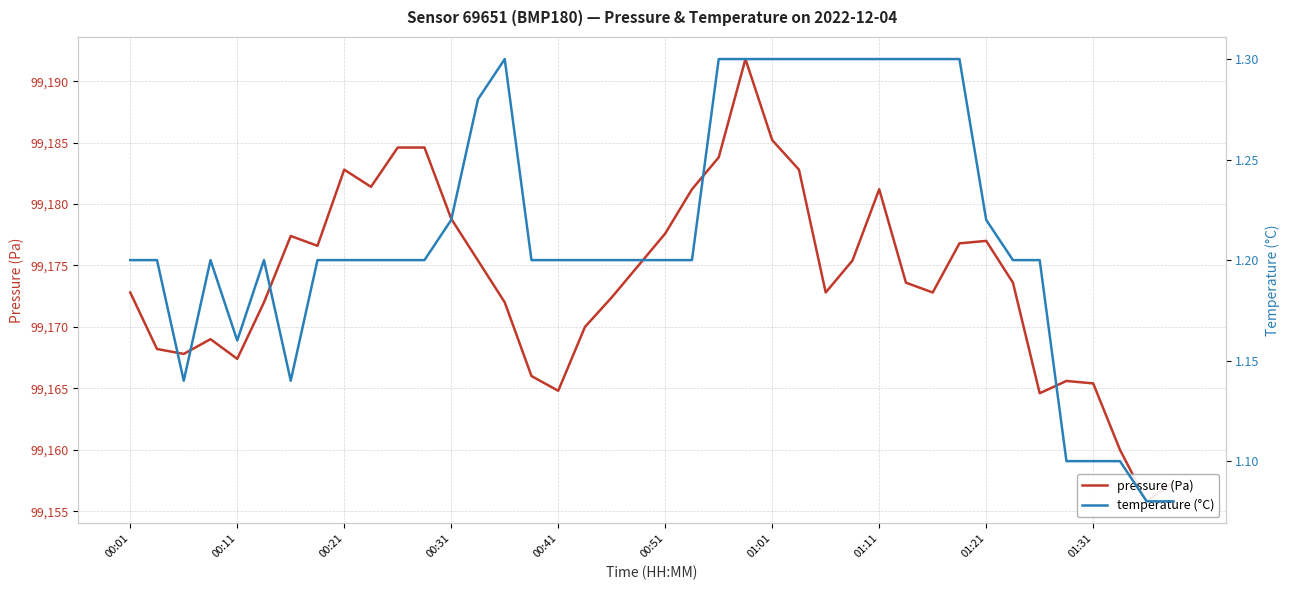

Is it true that temperature (°C) equals 1.2 at 00:11?

True